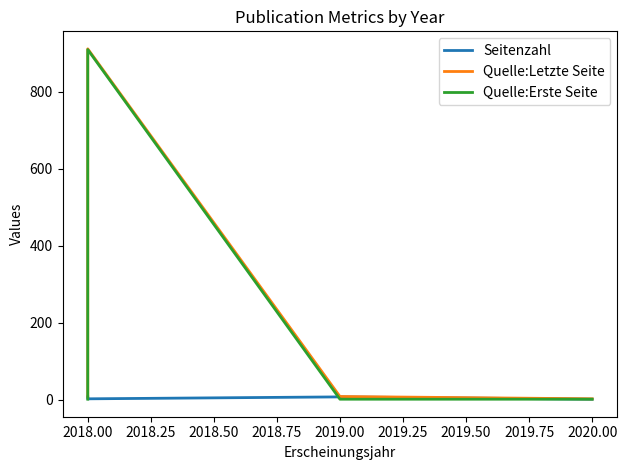

True or false: Quelle:Erste Seite and Seitenzahl cross at least once.

True